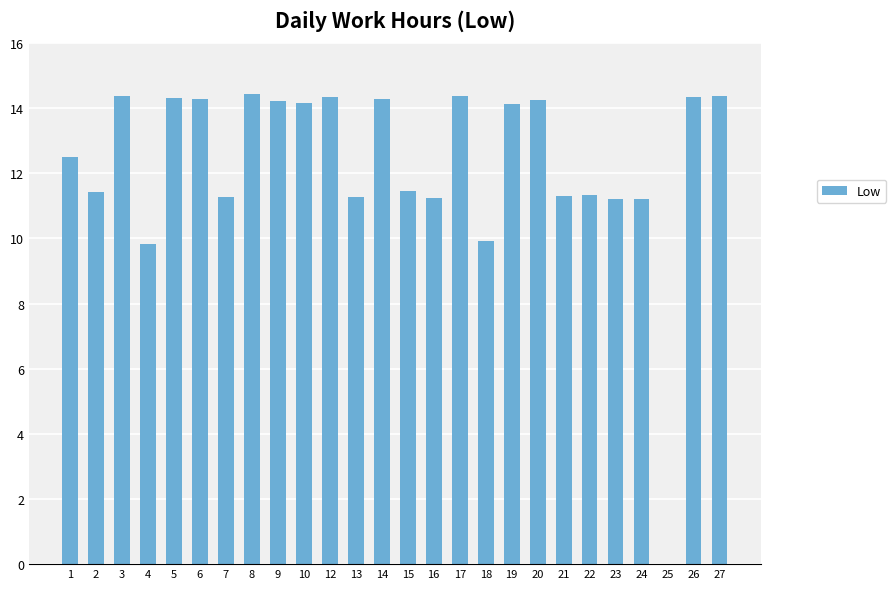

What is the sum of the values at 12 and 27?

28.7